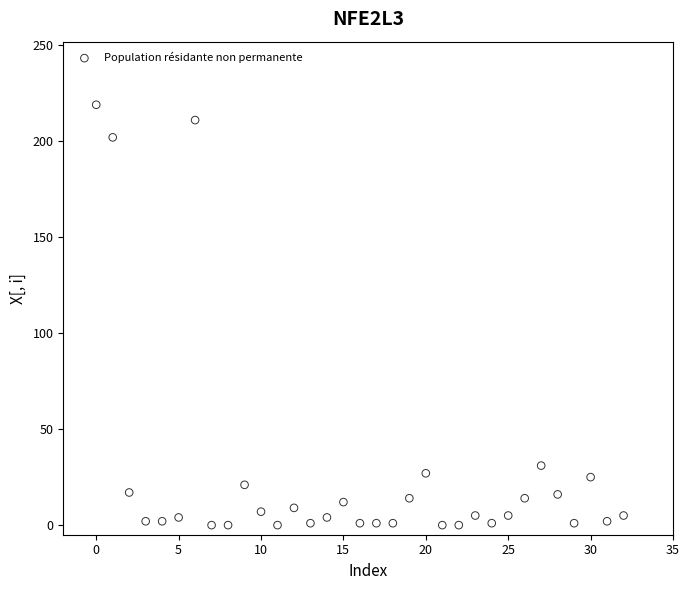

What is the range of Y values (max minus min)?

219